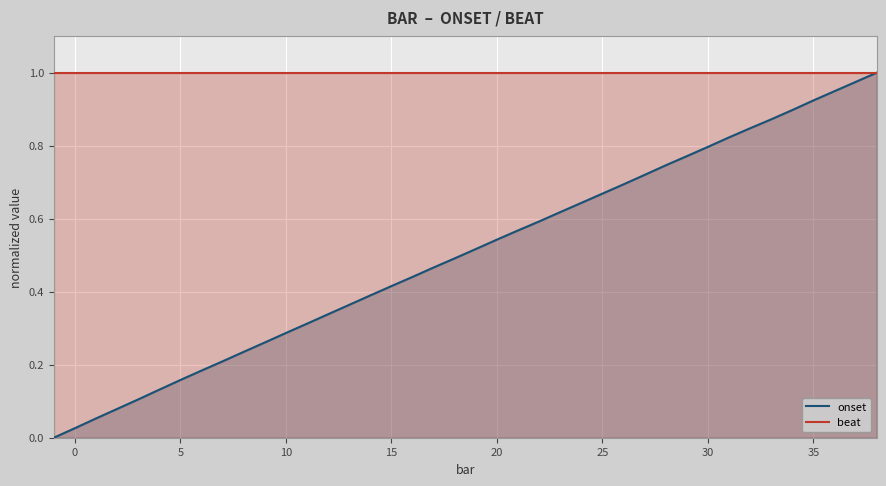

What are all the series names shown in the legend?

onset, beat